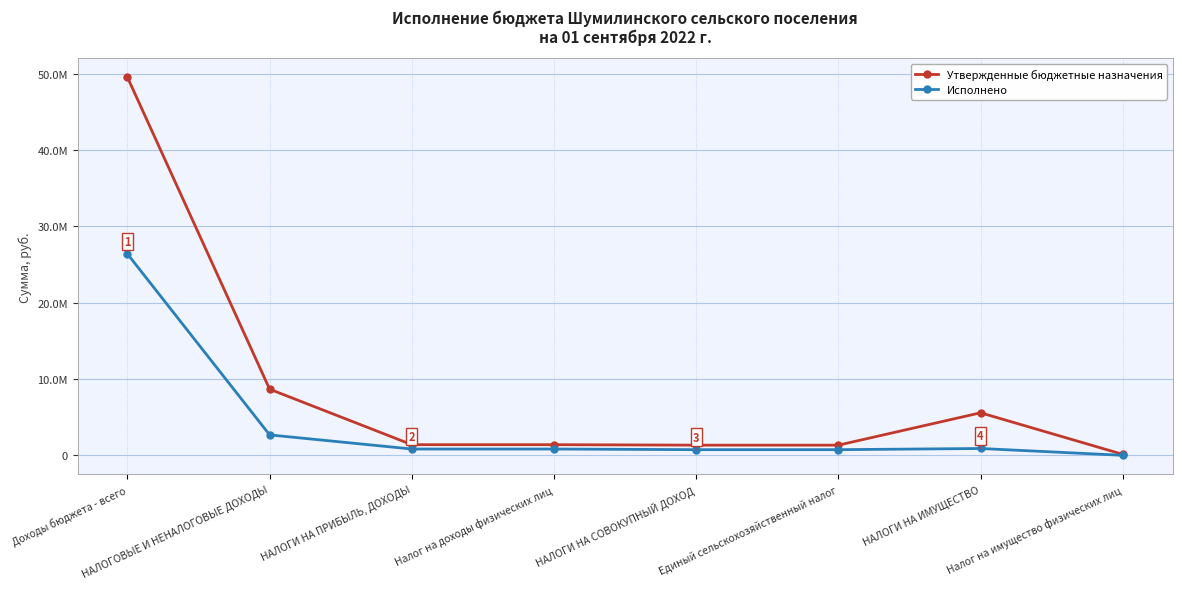

True or false: Исполнено has a value of 1486694.2 at Налог на доходы физических лиц.

False